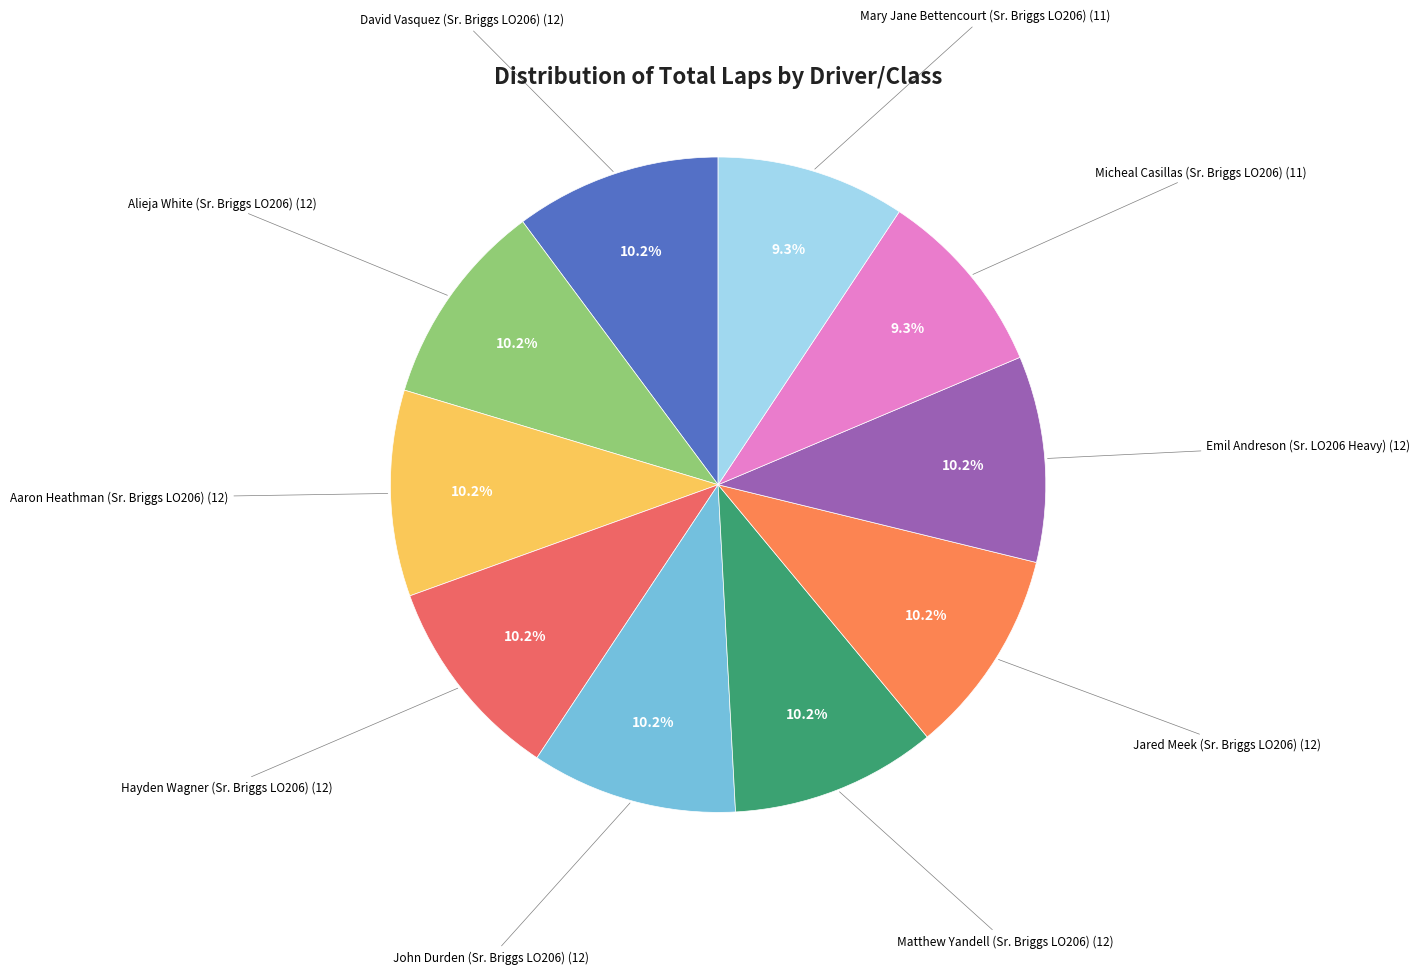

Rank the categories by value from highest to lowest.

David Vasquez (Sr. Briggs LO206), Alieja White (Sr. Briggs LO206), Aaron Heathman (Sr. Briggs LO206), Hayden Wagner (Sr. Briggs LO206), John Durden (Sr. Briggs LO206), Matthew Yandell (Sr. Briggs LO206), Jared Meek (Sr. Briggs LO206), Emil Andreson (Sr. LO206 Heavy), Micheal Casillas (Sr. Briggs LO206), Mary Jane Bettencourt (Sr. Briggs LO206)